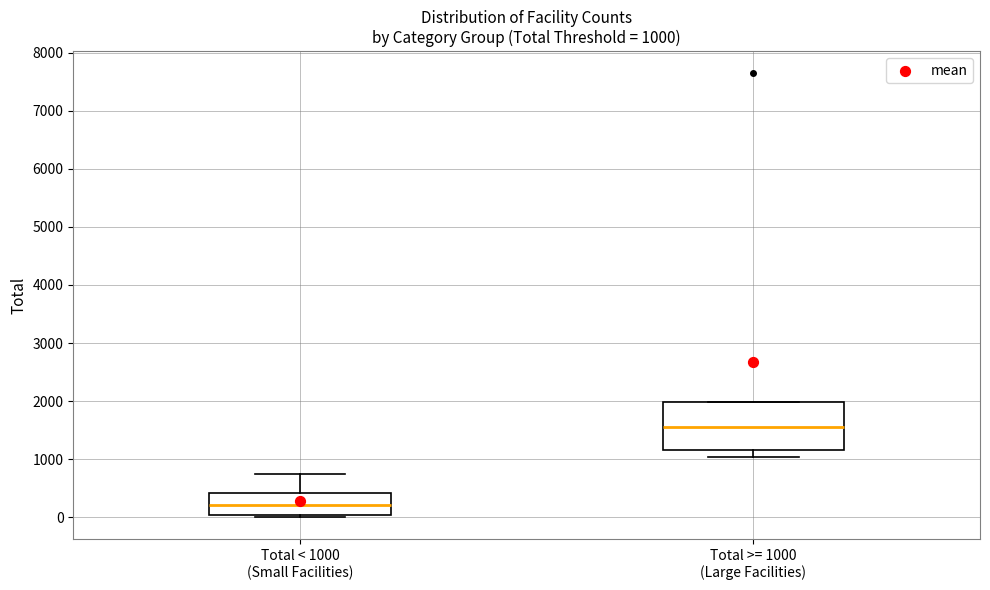

Comparing the boxes themselves (not the whiskers), which one is the tallest?

Total >= 1000 (Large Facilities)